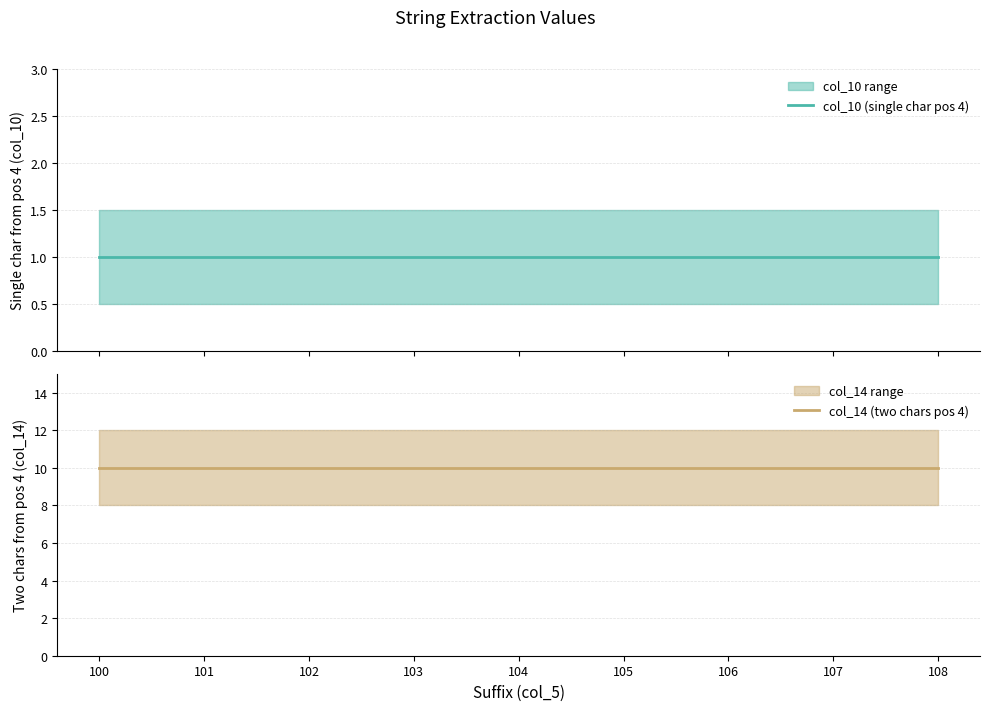

The value of col_10 (single char pos 4) at 106 is 1. True or false?

True